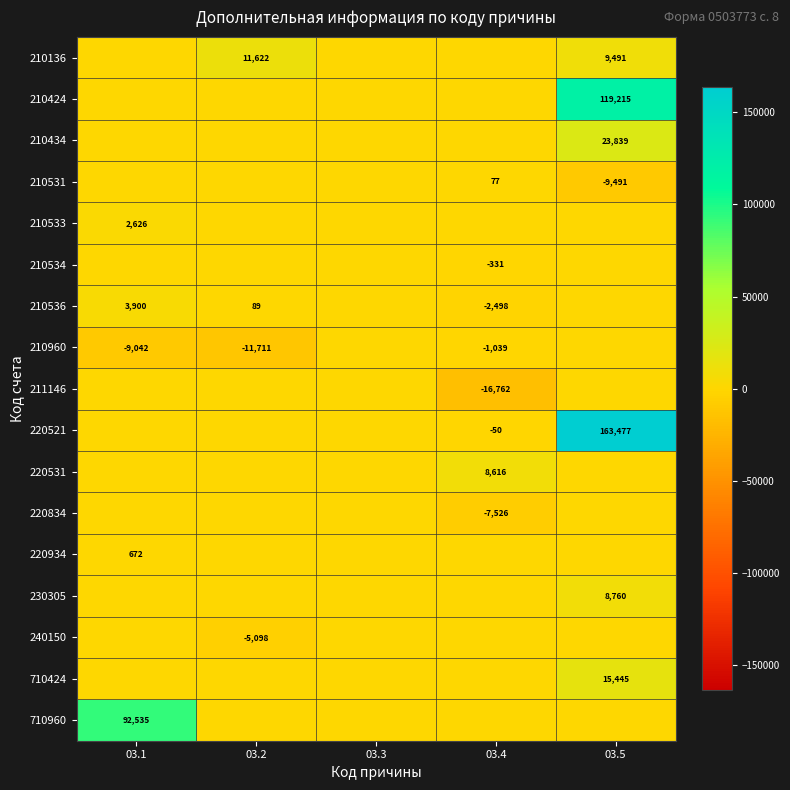

Is the value of 210536 at 03.2 greater than the value of 210136 at 03.5?

No